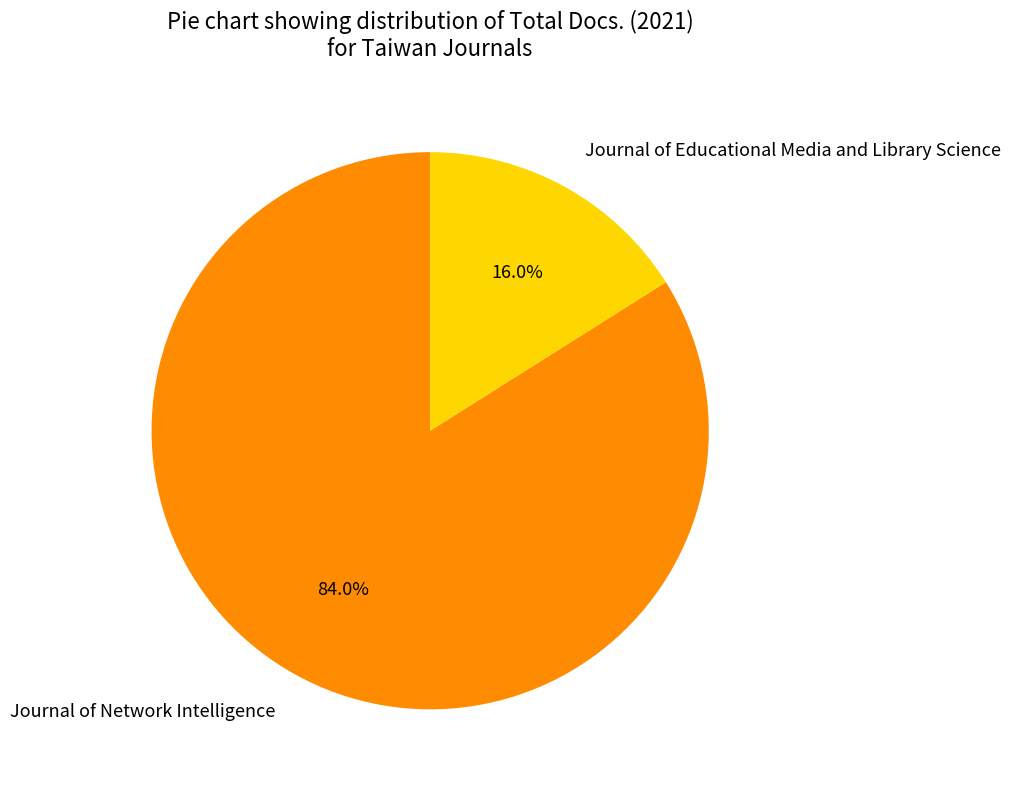

Is Journal of Network Intelligence the majority of the pie?

Yes